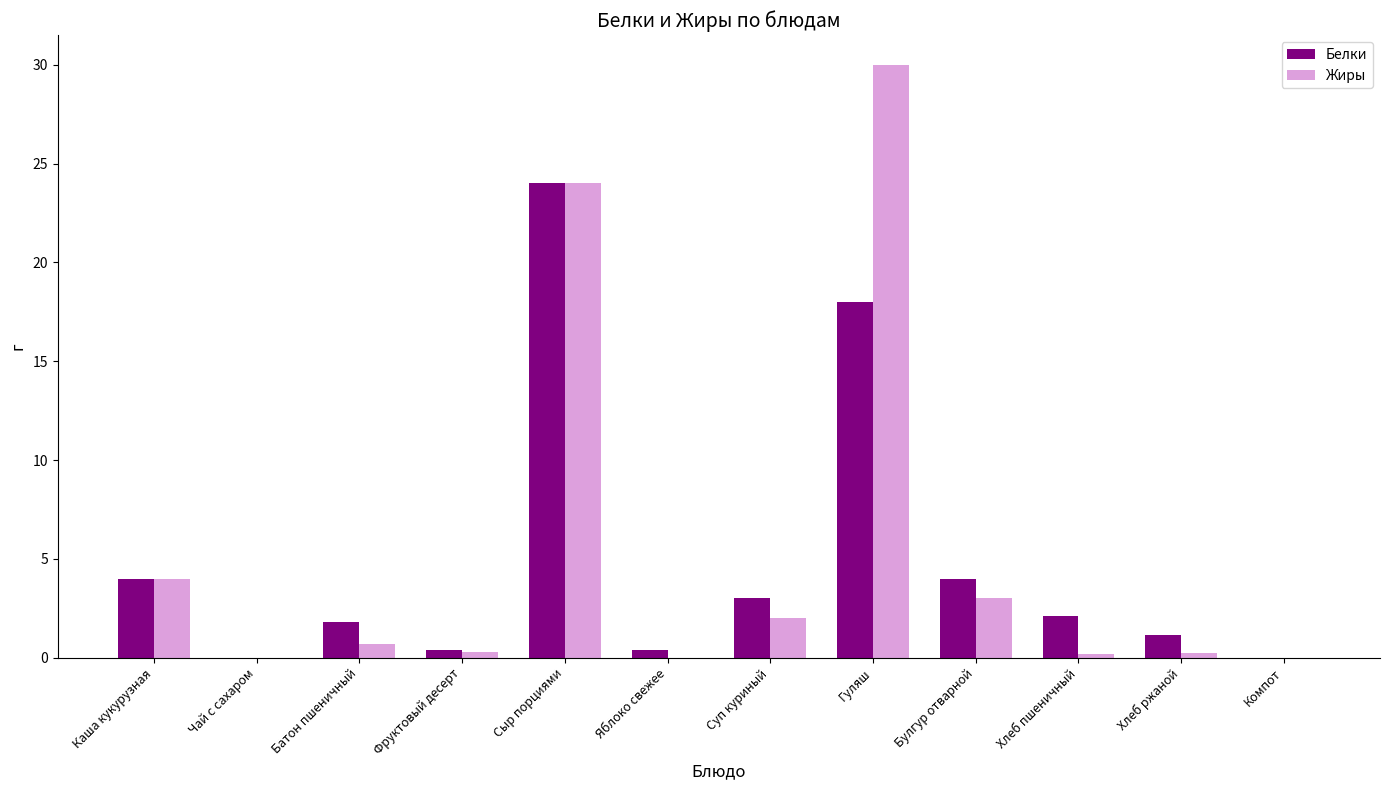

Is the value of Жиры at Гуляш greater than the value of Белки at Хлеб пшеничный?

Yes